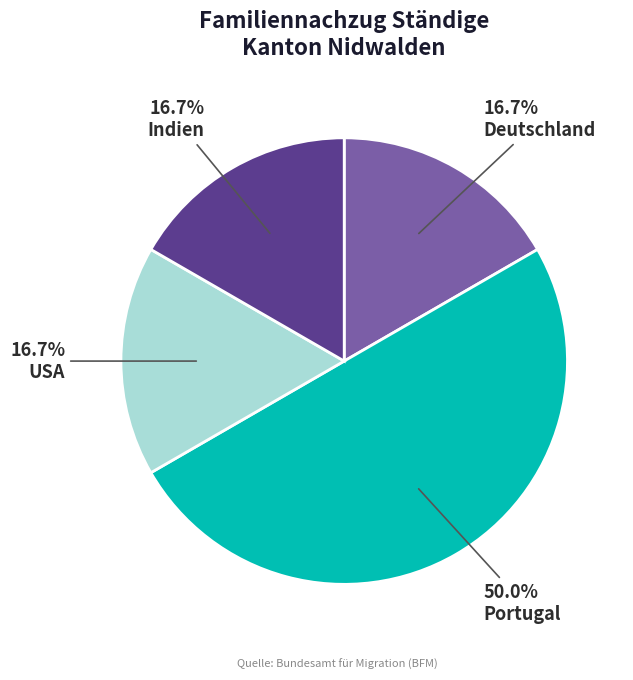

How many slices are in this pie chart?

4